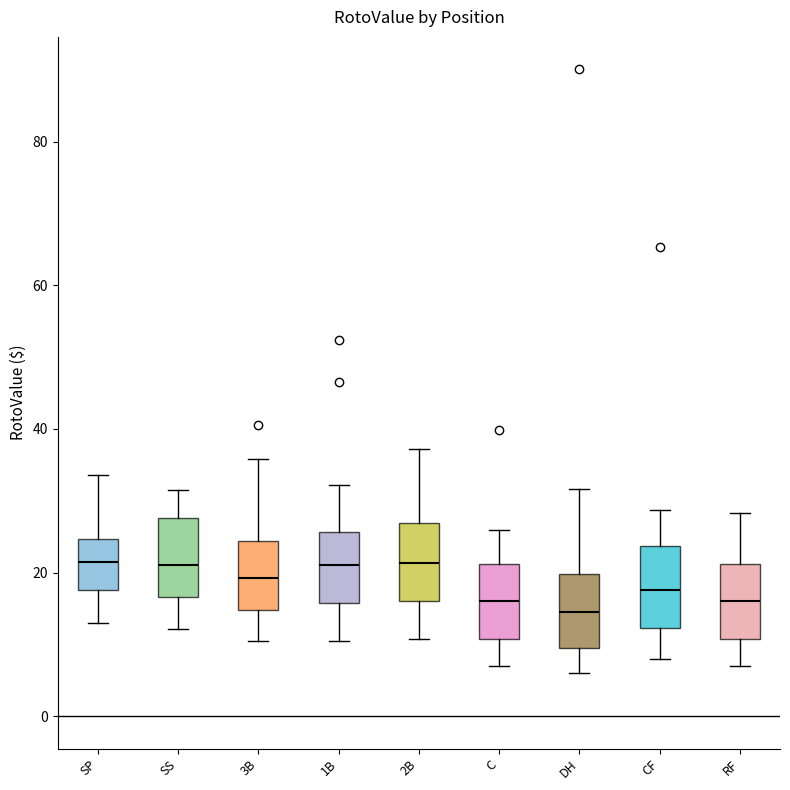

Where does the median line of the box for 2B sit on the y-axis? The values are not printed on the chart, so give them approximately, as read against the axis.

22